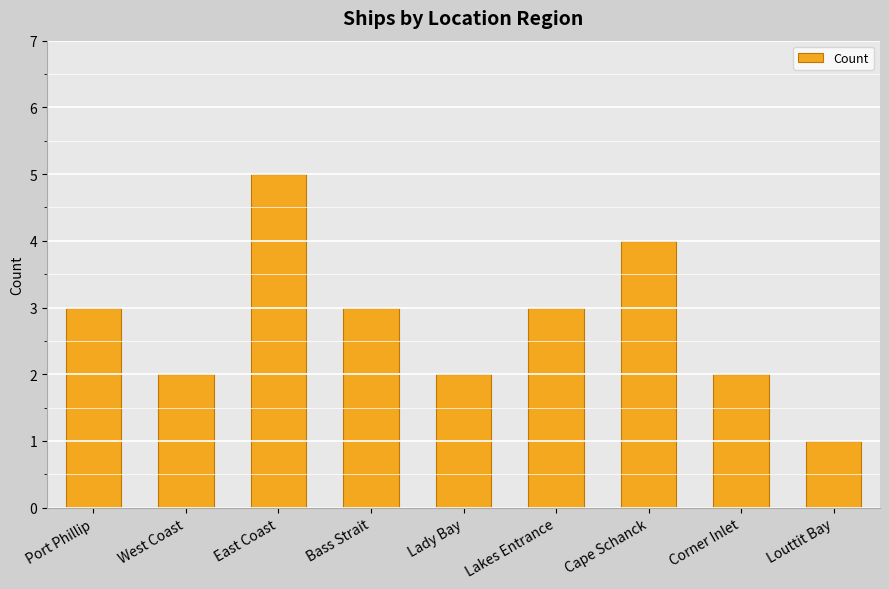

What is the difference between the values at West Coast and Lakes Entrance?

1